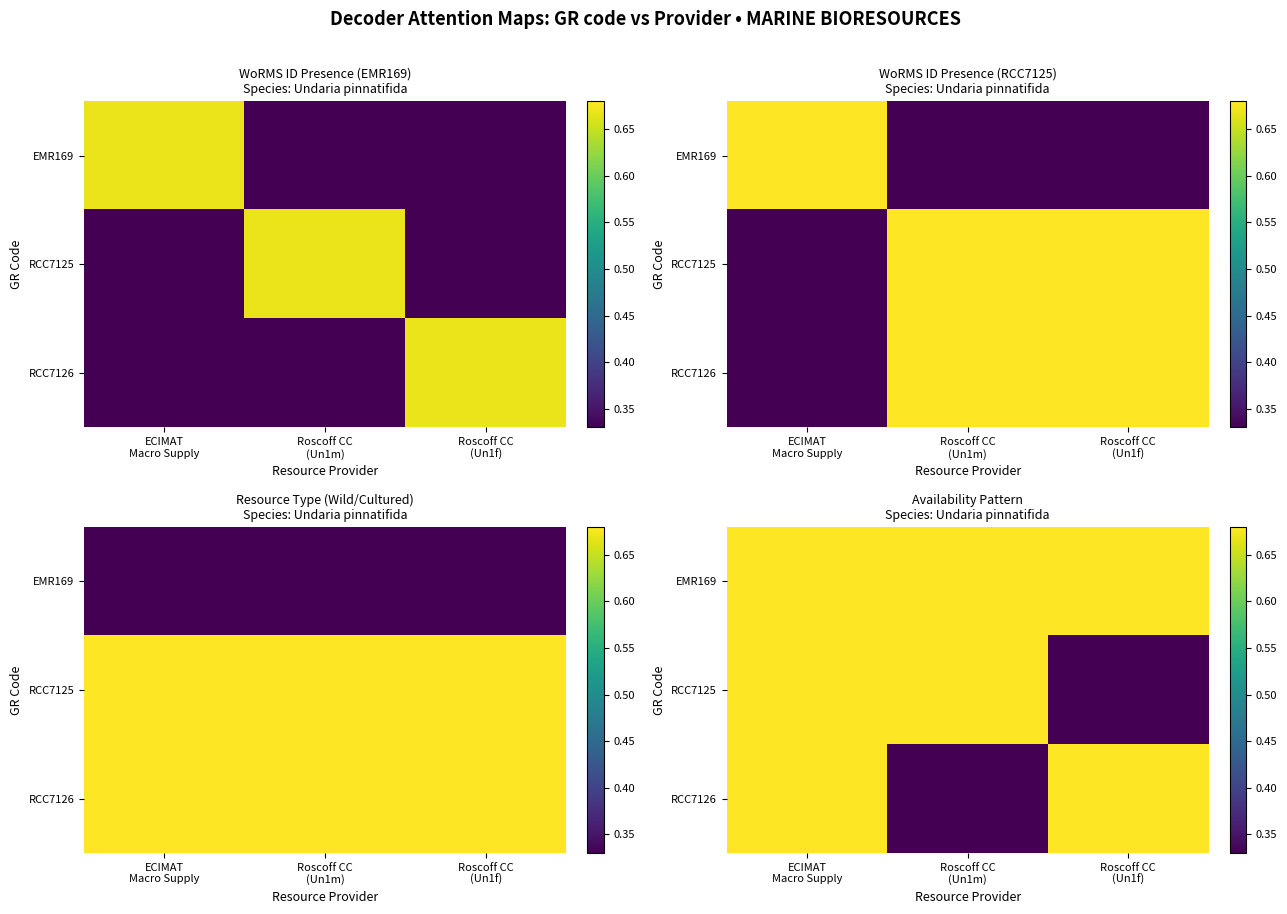

Between Roscoff CC
(Un1f) and ECIMAT
Macro Supply, which is larger?

Roscoff CC
(Un1f)